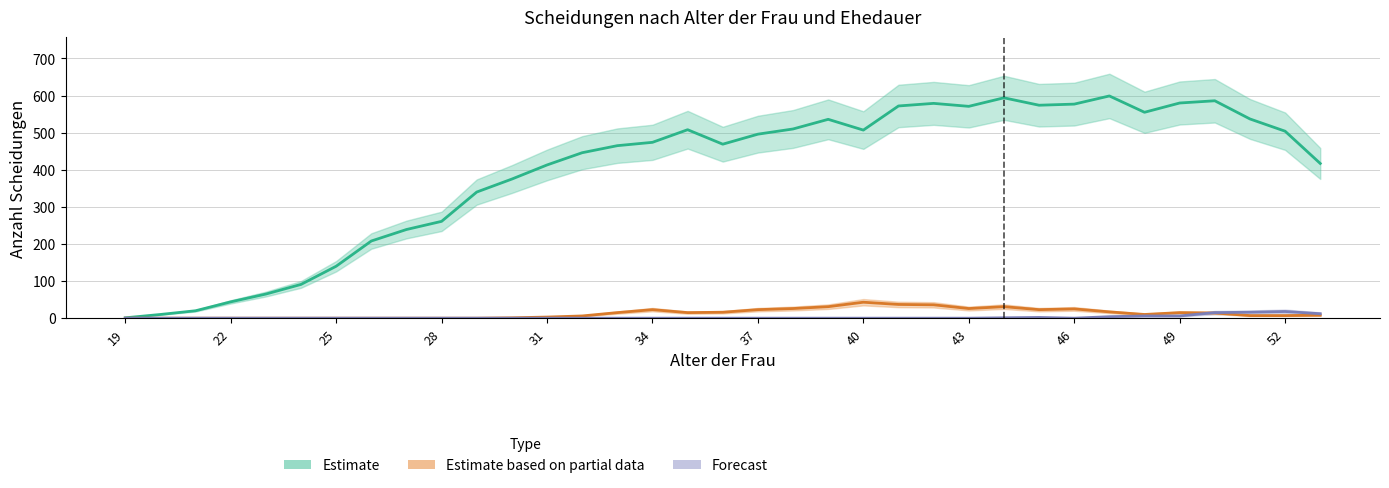

Reading left to right, what are all the values shown in this chart?

Estimate: 1	10	20	44	65	91	140	208	239	261	340	375	413	446	465	474	508	469	496	510	536	507	572	579	571	594	574	577	599	555	580	586	537	504	417
Estimate based on partial data: 0	0	0	0	0	0	0	0	0	0	0	1	3	6	15	23	15	16	23	26	31	43	37	36	26	31	23	25	17	10	15	14	7	7	8
Forecast: 0	0	0	0	0	0	0	0	0	0	0	0	0	0	0	0	0	0	0	0	0	0	0	0	0	1	2	0	4	6	6	15	16	18	12